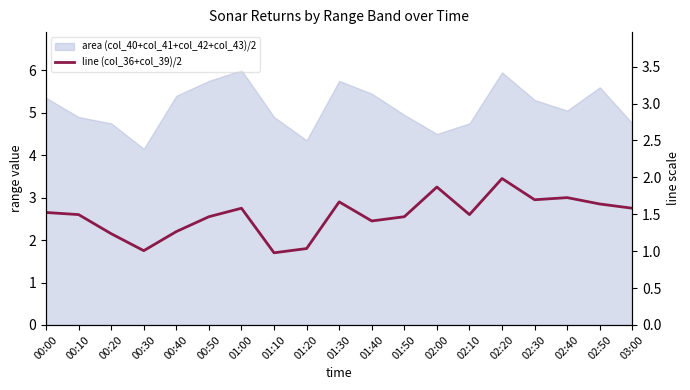

Between 03:00 and 01:30, which is larger?

01:30